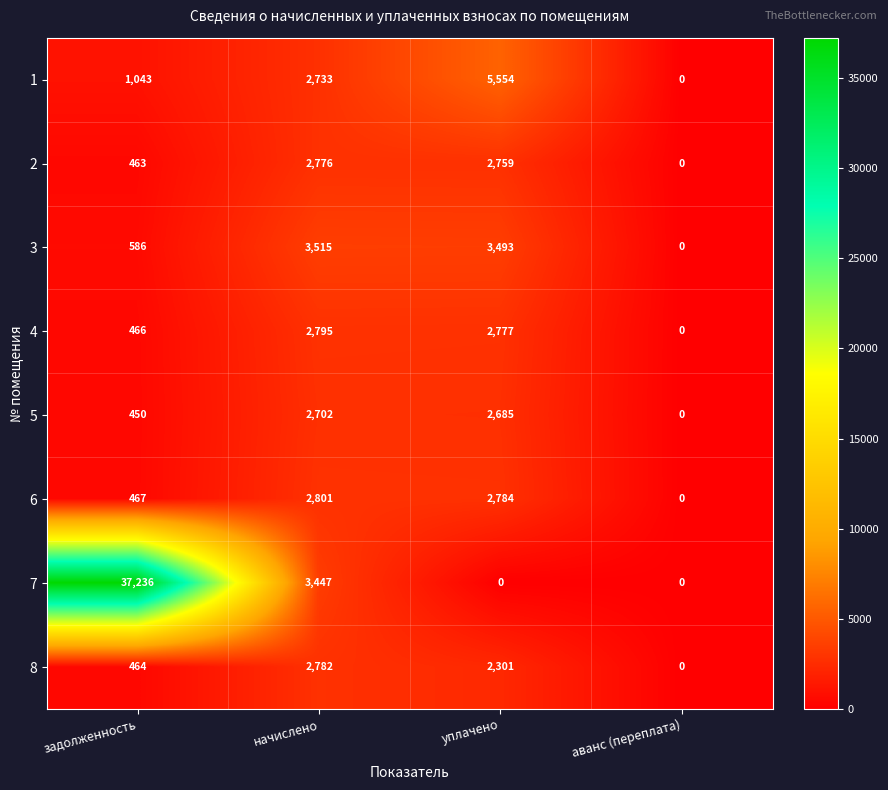

At which label is 8 closest to 1391?

уплачено